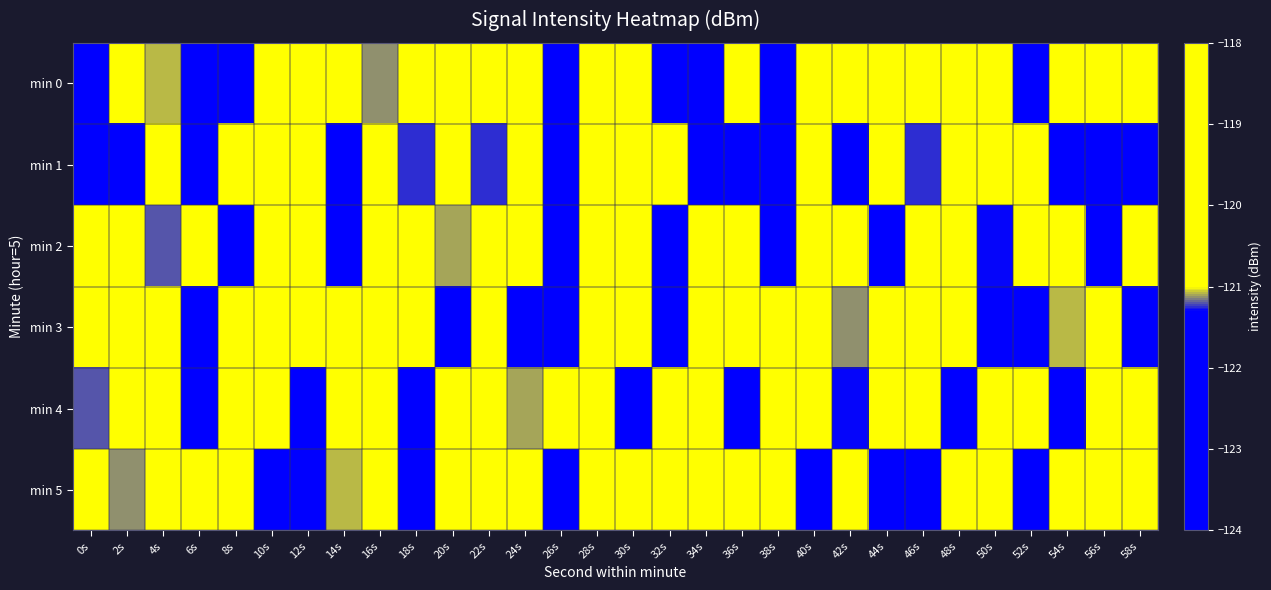

What is the total value across all series at 16s?

-722.3